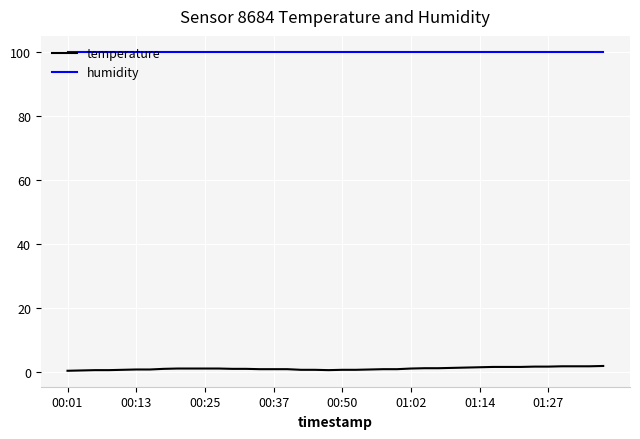

What is the lowest value of the humidity series?

99.9